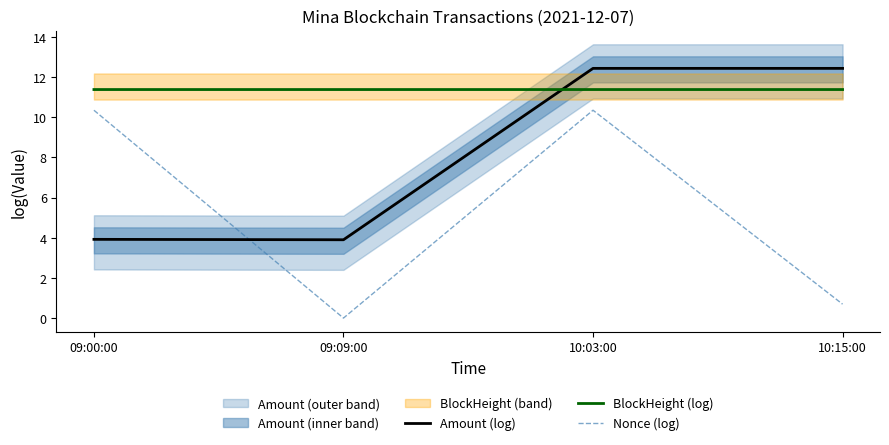

Reading left to right, transcribe all the data shown in this chart.

Amount (log): 09:00:00=3.9	09:09:00=3.9	10:03:00=12.4	10:15:00=12.4
BlockHeight (log): 09:00:00=11.4	09:09:00=11.4	10:03:00=11.4	10:15:00=11.4
Nonce (log): 09:00:00=10.4	09:09:00=0.0	10:03:00=10.4	10:15:00=0.7